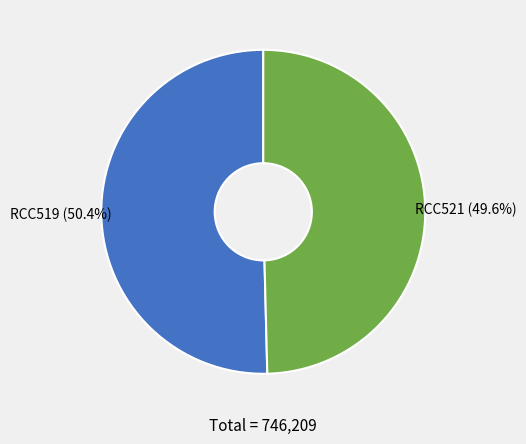

What is the total percentage of RCC519 and RCC521?

100.0%